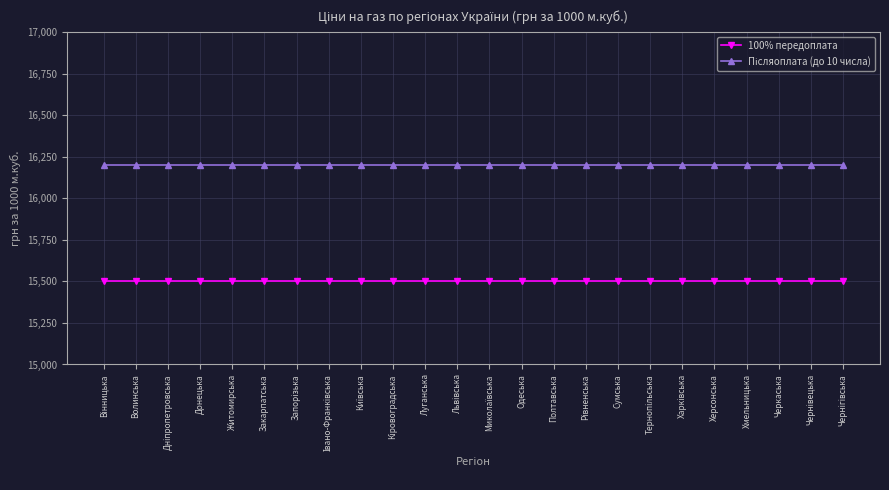

What is the minimum value for 100% передоплата?

15500